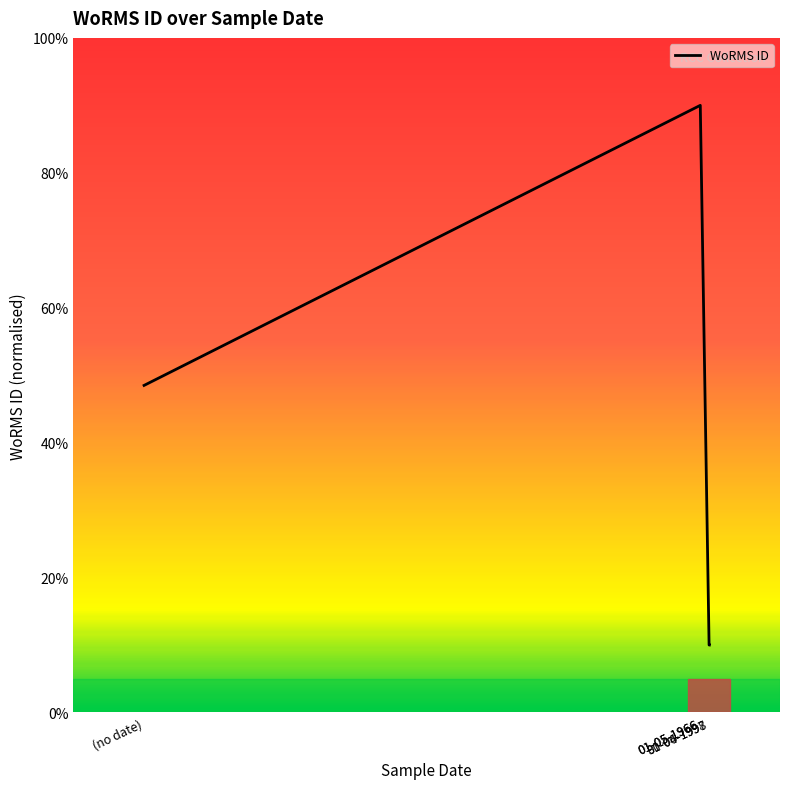

True or false: the data shows 147.6 at 01-05-1966.

False